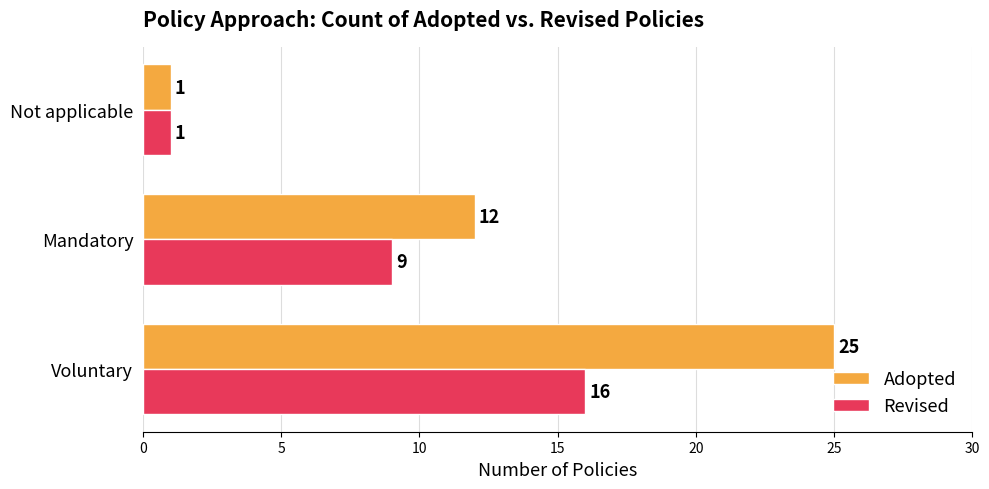

True or false: Revised has a value of 2 at Not applicable.

False